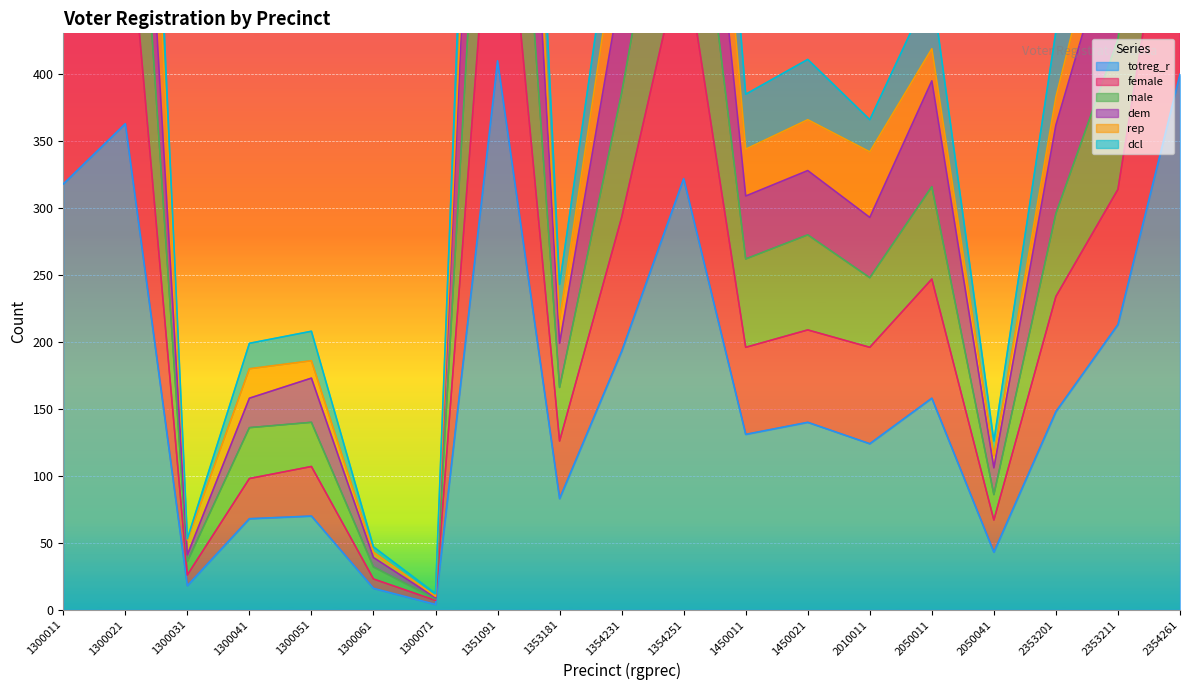

True or false: female and male cross at least once.

False